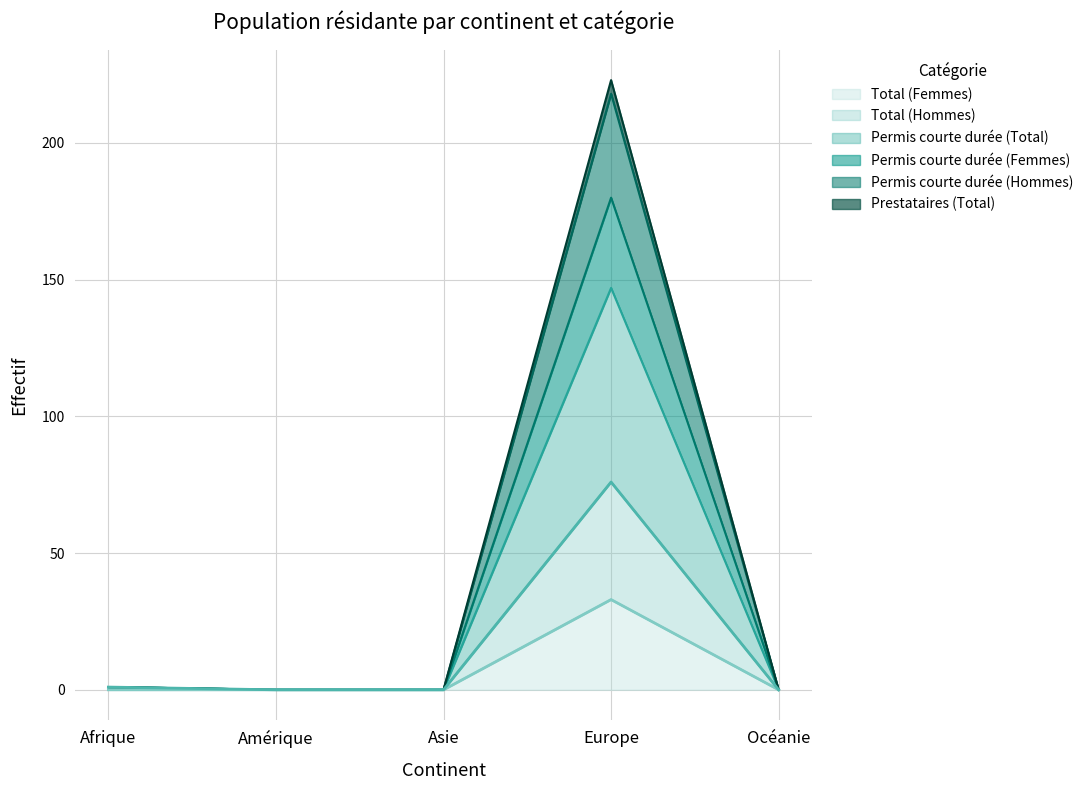

At which category is the sum across all series the highest?

Europe